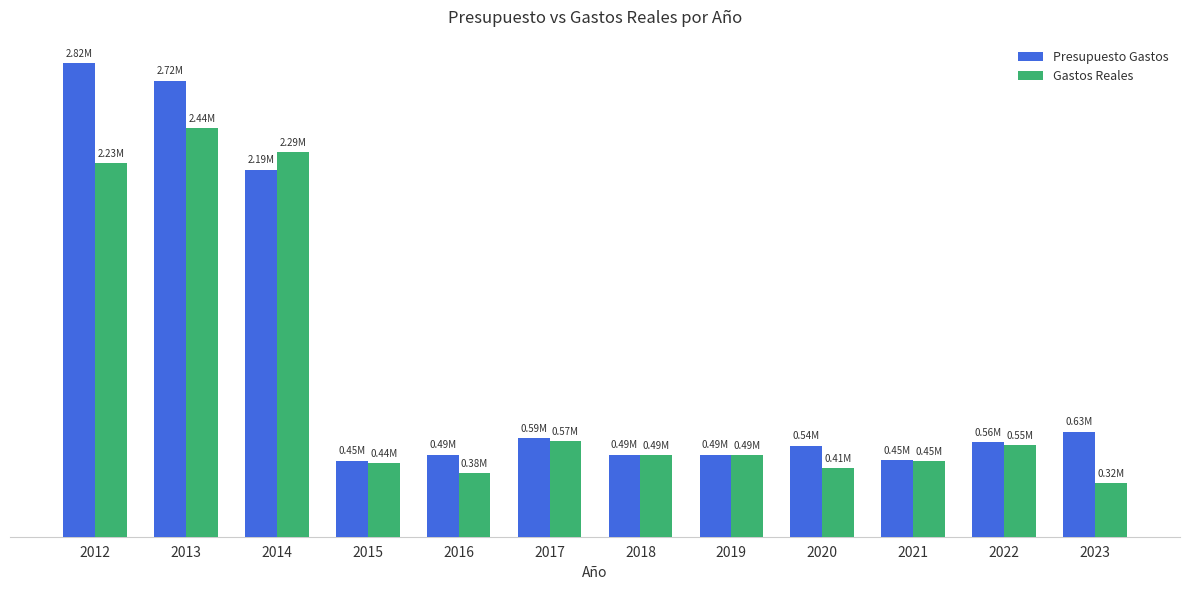

What are all the series names shown in the legend?

Presupuesto Gastos, Gastos Reales